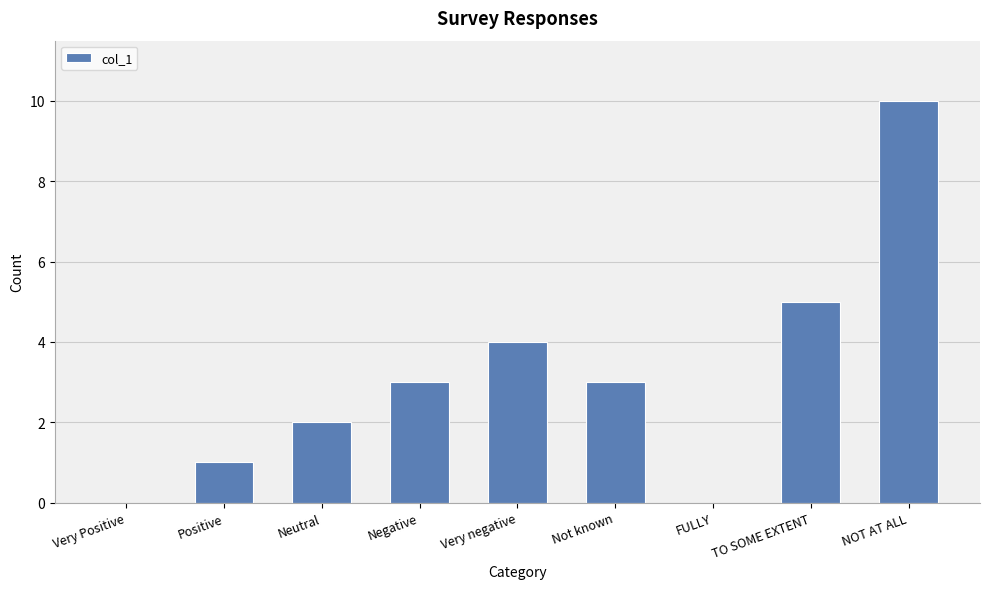

What is the maximum value shown in the chart?

10